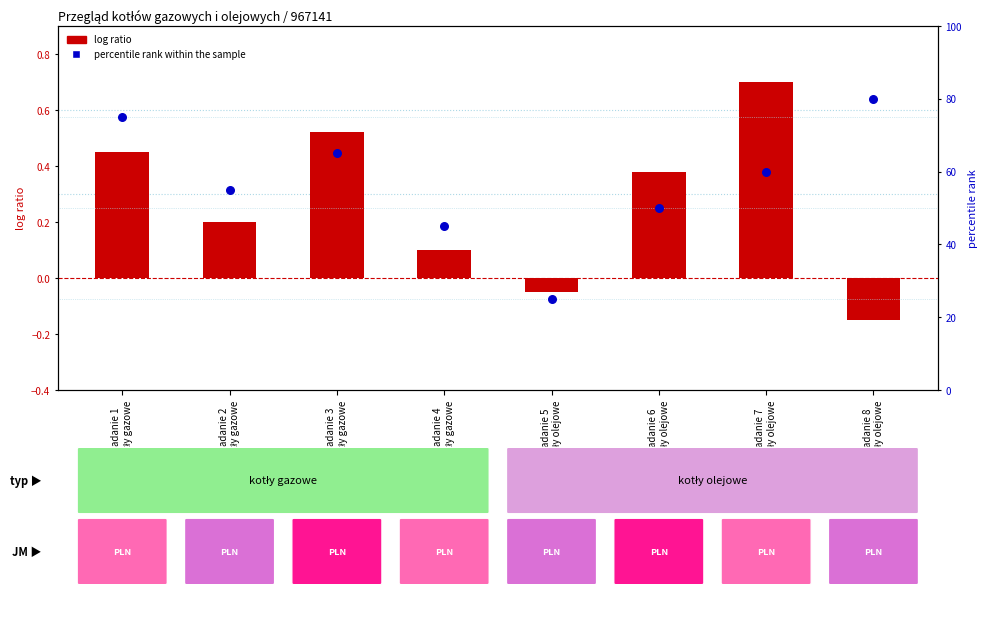

Which series has the widest spread of Y values?

percentile rank within the sample